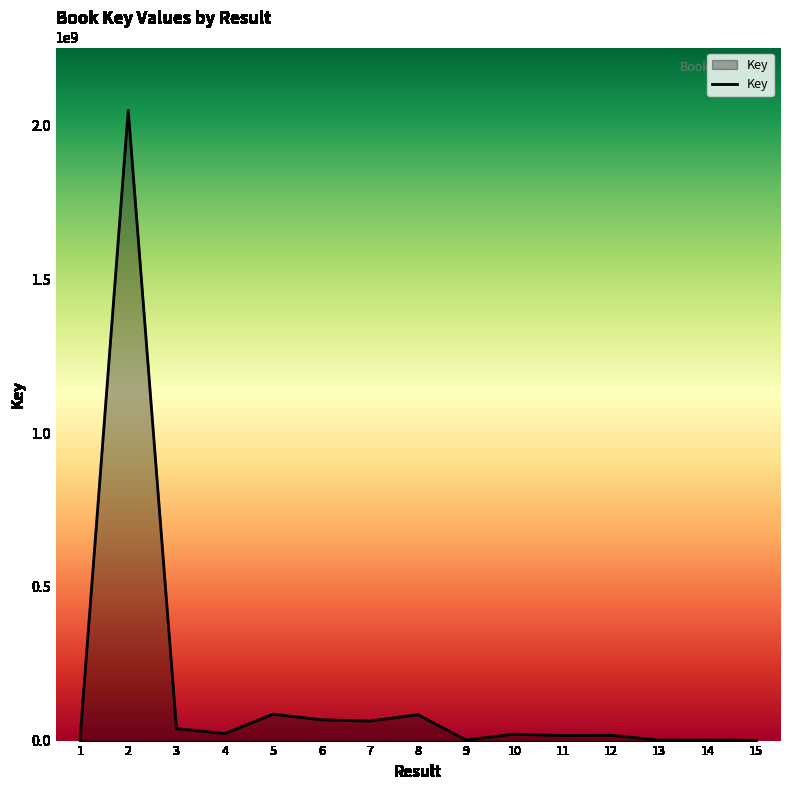

What is the difference between the maximum and minimum values?

2049411907